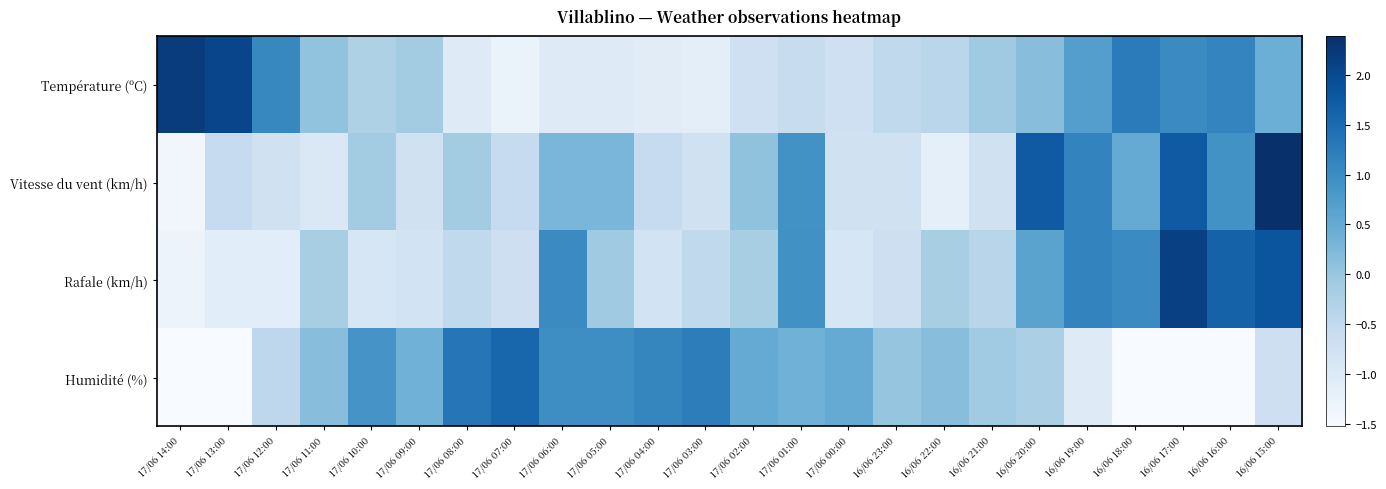

How many distinct data groups are displayed?

4